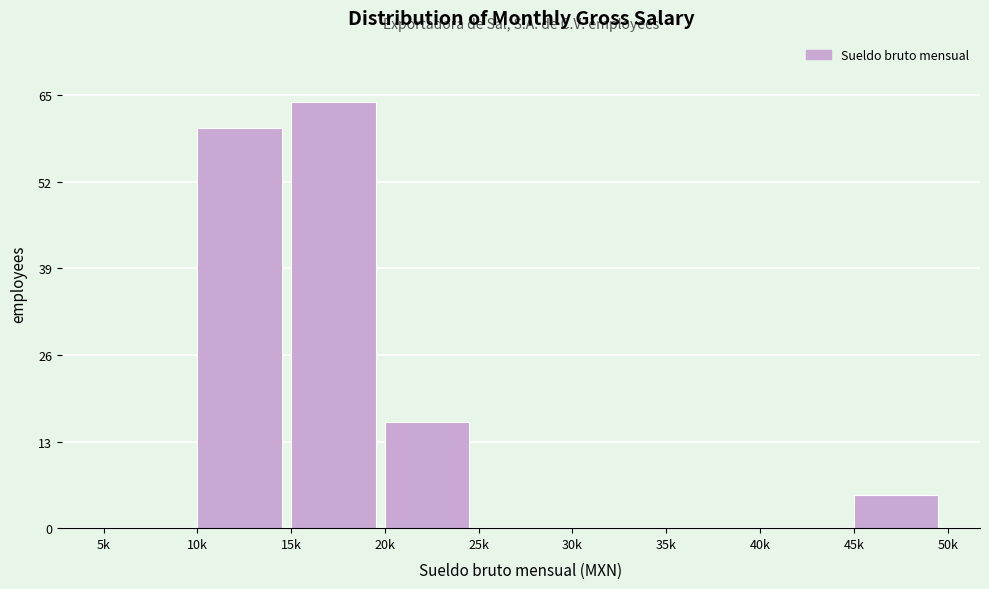

Reading right to left, list all the values displayed in this chart.

45k=5	40k=0	35k=0	30k=0	25k=0	20k=16	15k=64	10k=60	5k=0